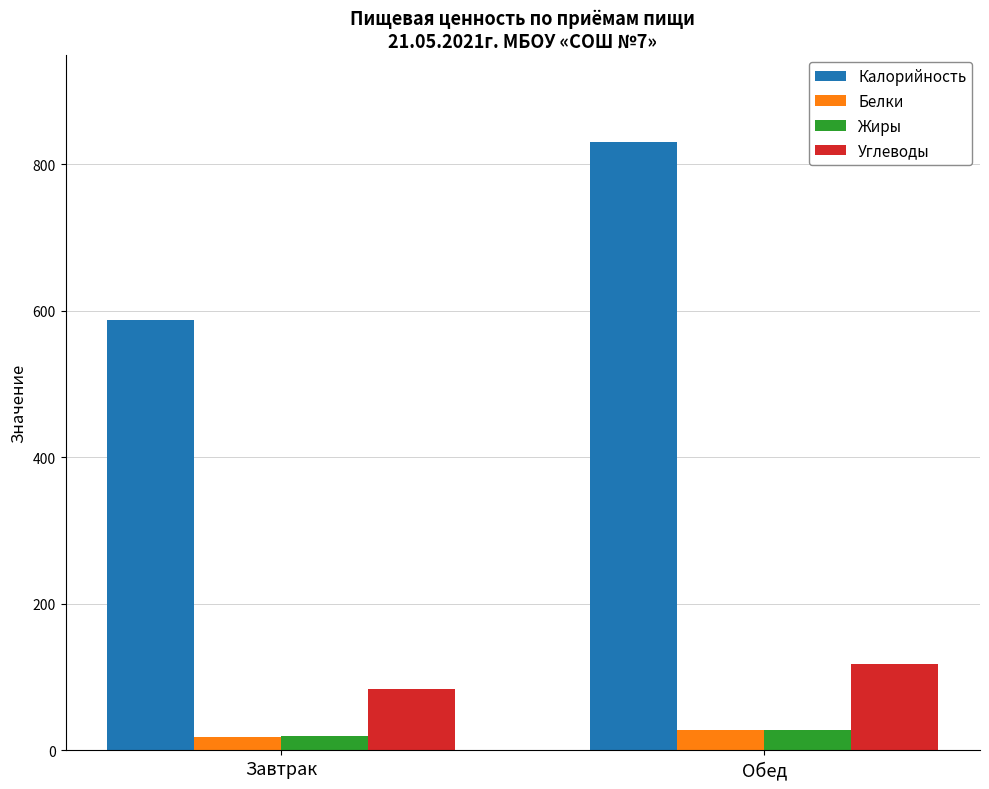

What is the sum of all Калорийность values?

1417.9